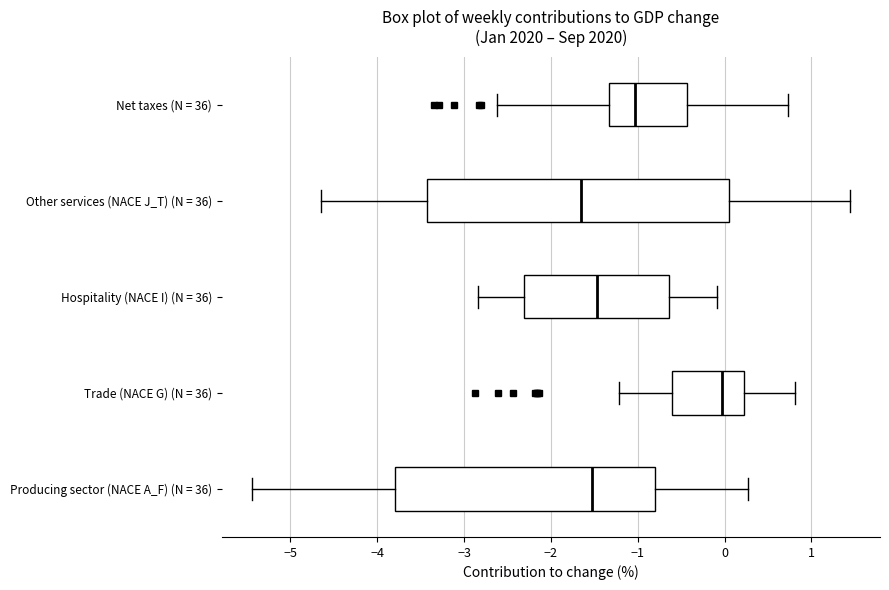

Which box's median line is the furthest to the right?

Trade (NACE G) (N = 36)